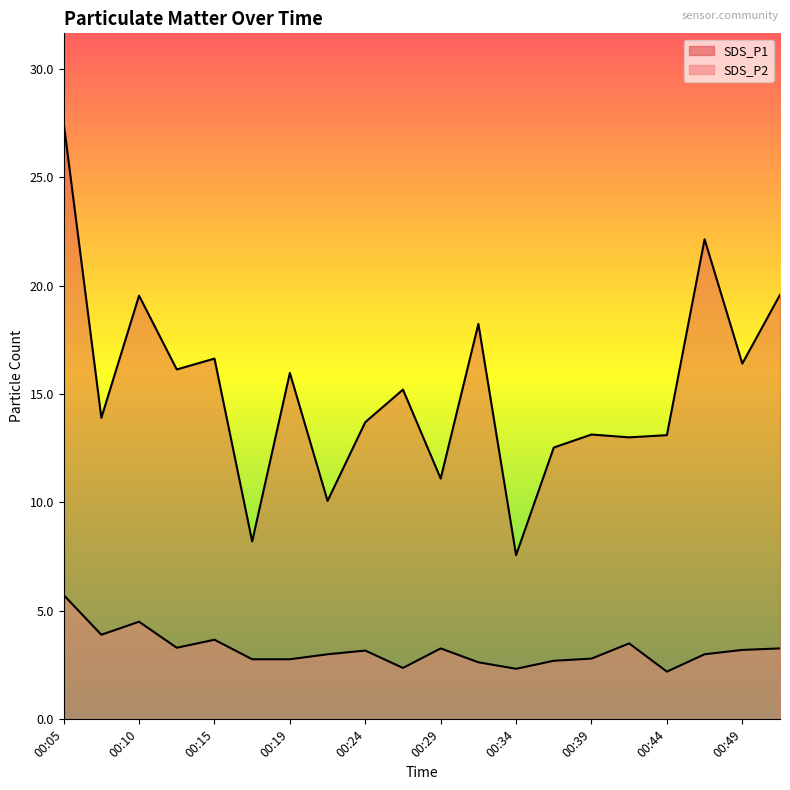

What is the lowest value of the SDS_P1 series?

7.6